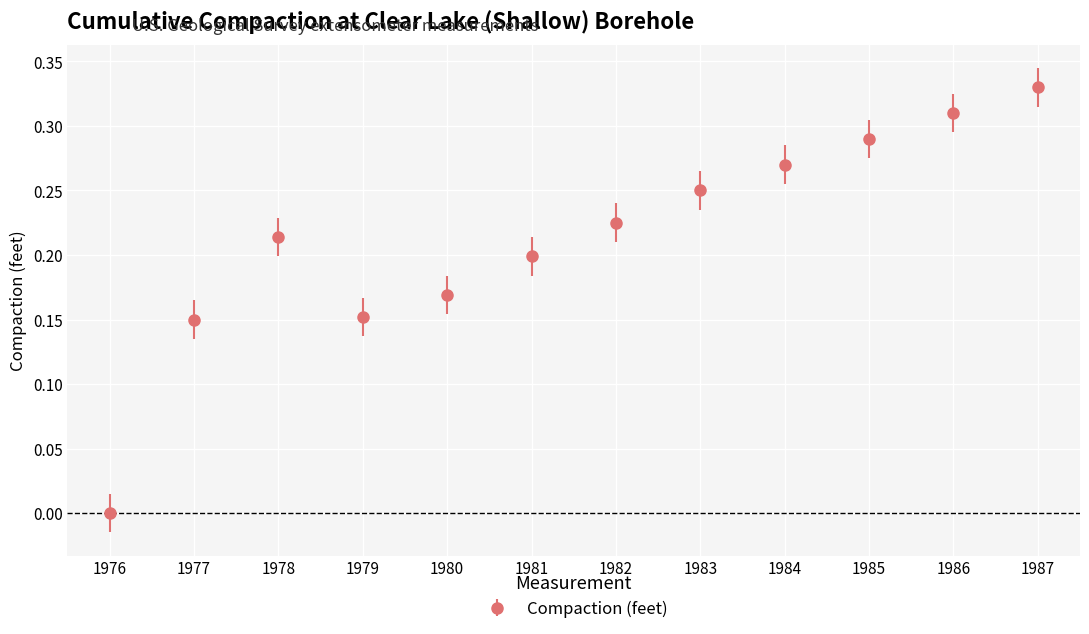

At which category does the data reach its first local valley?

1979